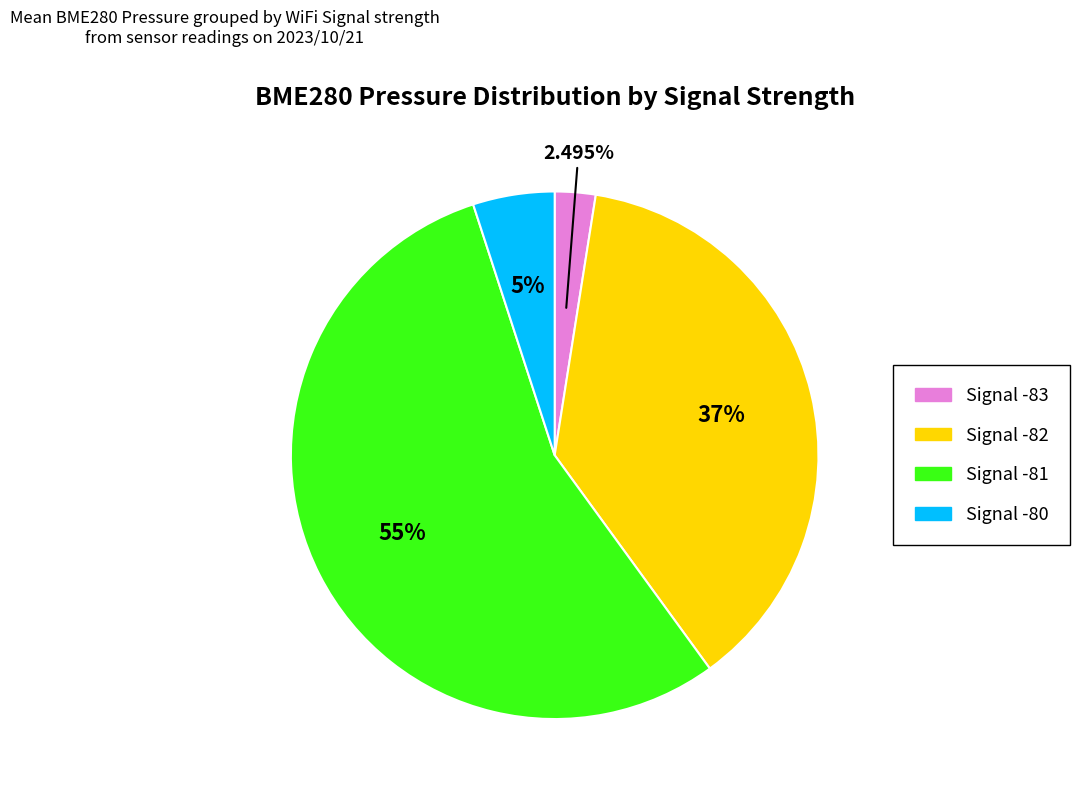

Is there a majority slice in this chart?

Yes